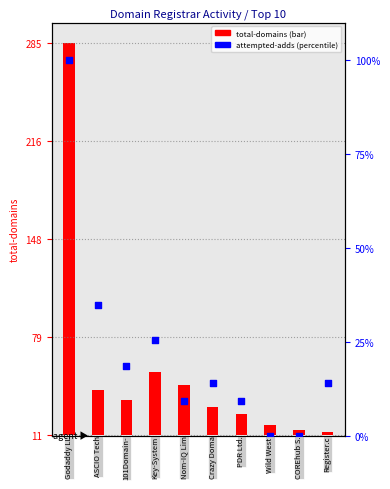

Which has a higher value, 7 or 3?

3